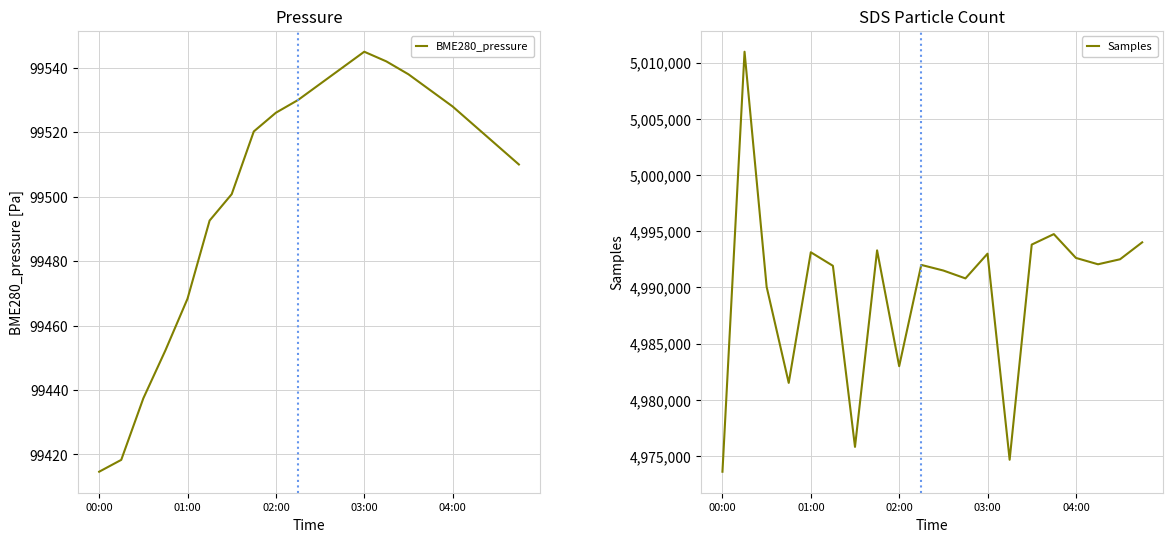

At which label does Samples reach its minimum?

00:00